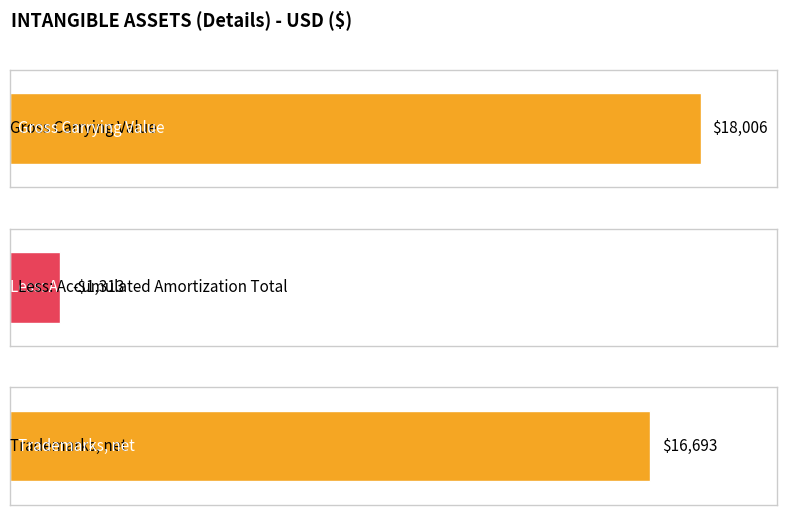

List the labels in order of value, largest first.

Gross Carrying Value, Trademarks, net, Less: Accumulated Amortization Total